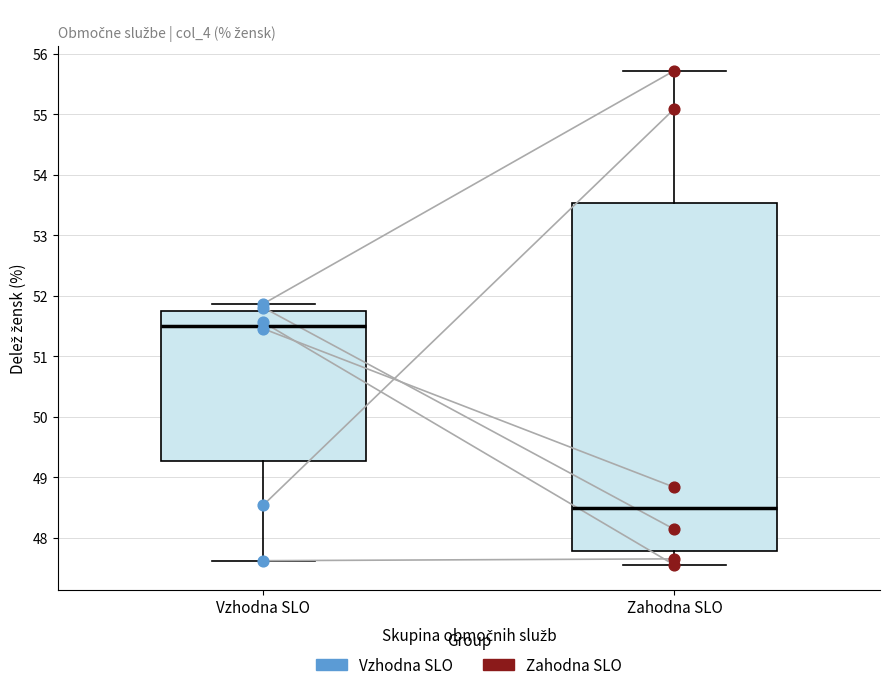

Comparing the boxes themselves (not the whiskers), which one is the tallest?

Zahodna SLO